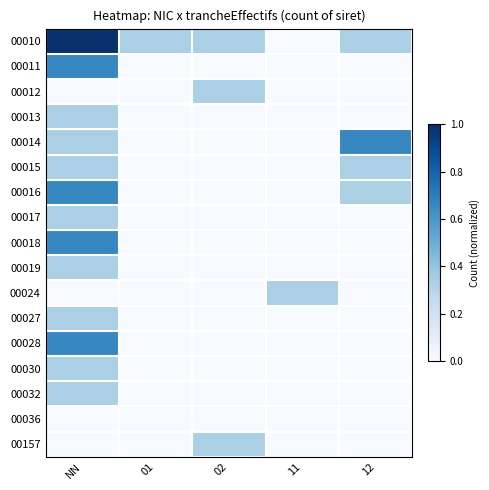

Between NN and 01, which series saw the biggest shift?

00010